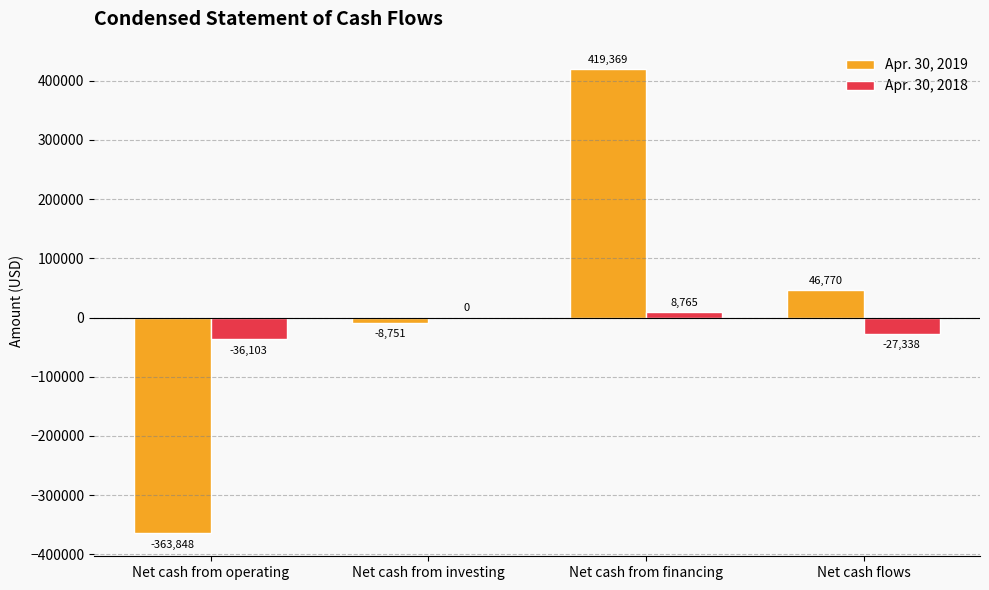

Is it true that Apr. 30, 2019 equals -363848 at Net cash from operating?

True